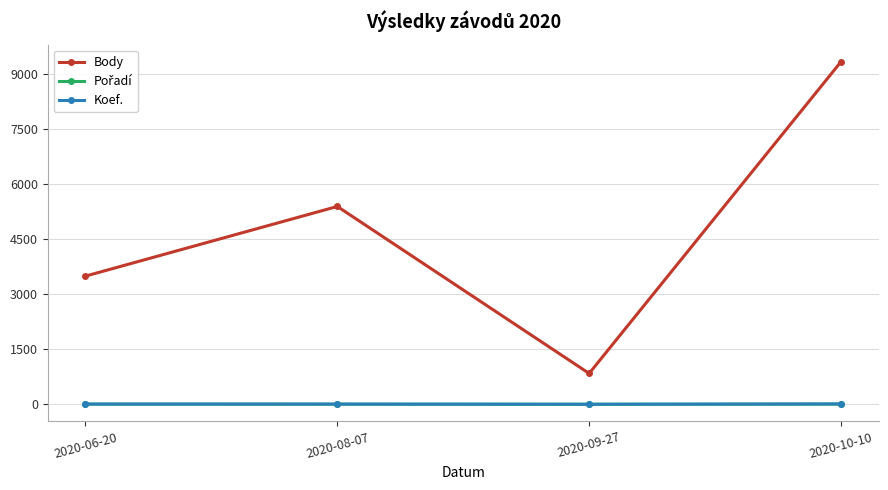

What is the label of the 4th point from the right?

2020-06-20